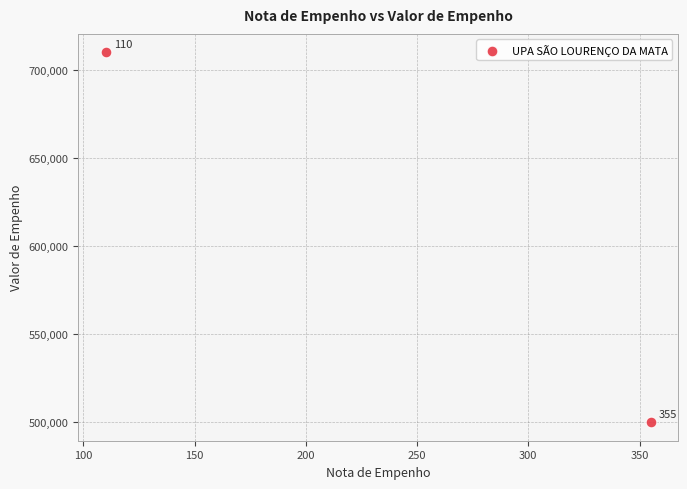

What is the average Y value?

605119.8